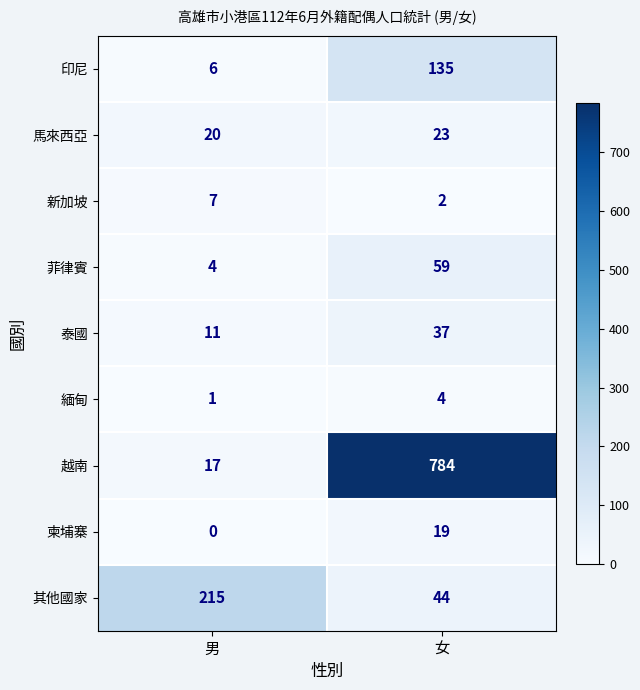

Reading left to right, what are all the values shown in this chart?

印尼: 6	135
馬來西亞: 20	23
新加坡: 7	2
菲律賓: 4	59
泰國: 11	37
緬甸: 1	4
越南: 17	784
柬埔寨: 0	19
其他國家: 215	44